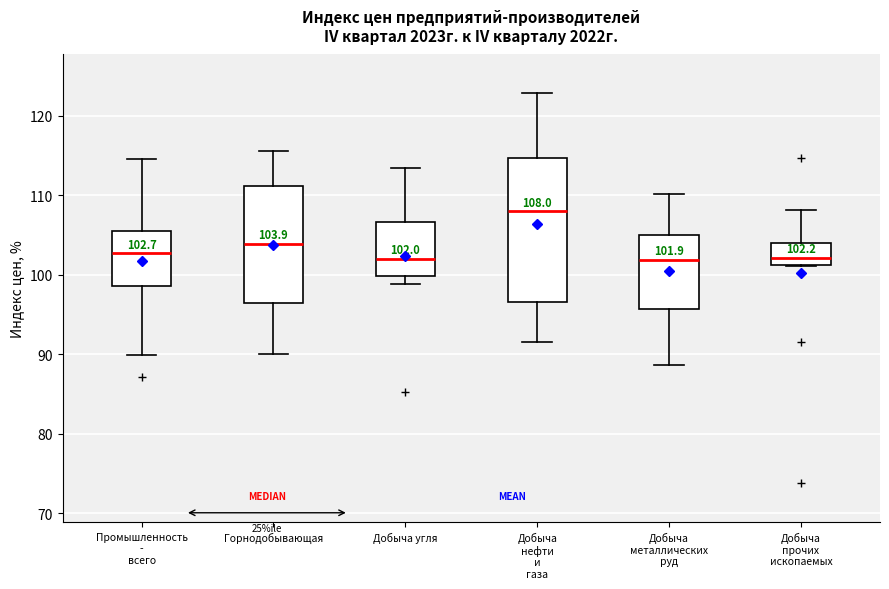

Which box is the tallest, from its lower edge to its upper edge?

Добыча нефти и газа